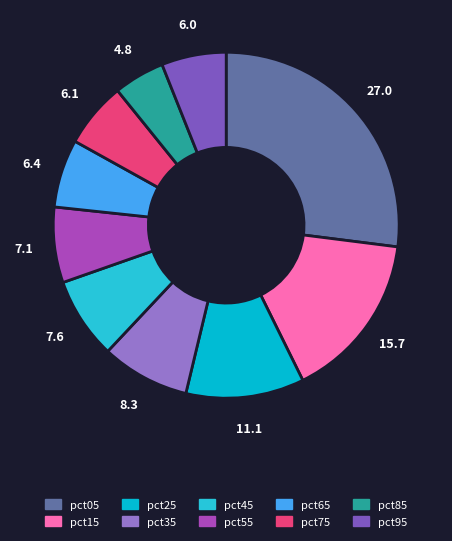

Rank the categories by value from lowest to highest.

pct85, pct95, pct75, pct65, pct55, pct45, pct35, pct25, pct15, pct05